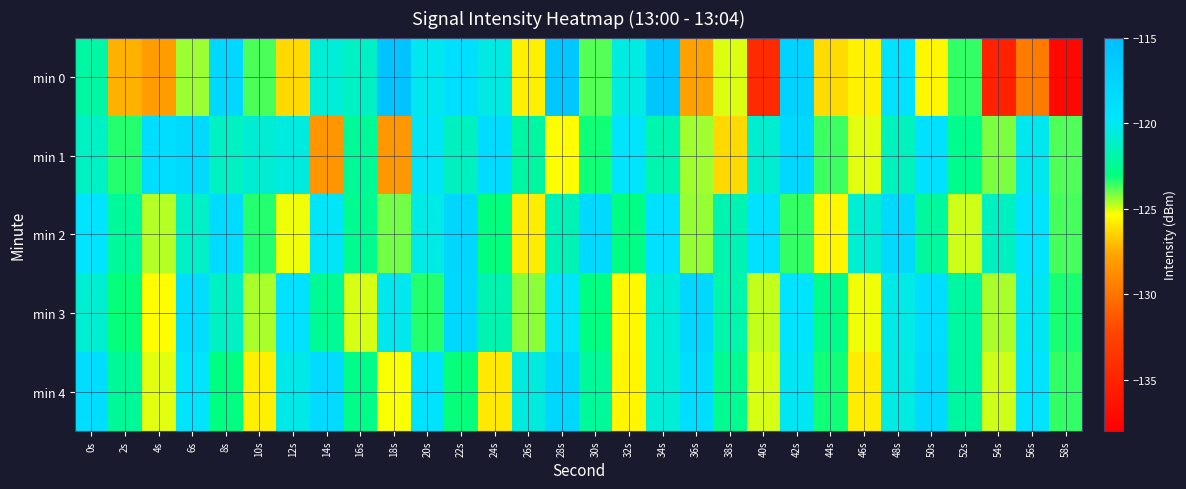

Count the number of categories in the chart.

30